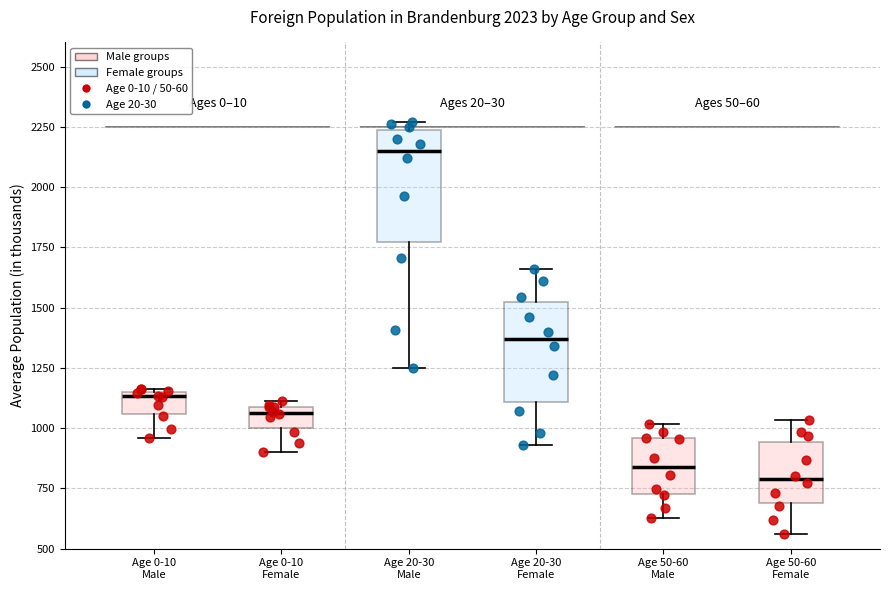

Reading left to right, transcribe this box plot: for each box, give where its median line is, the range the box spans, and where its two whiskers end, as read against the y-axis. The values are not printed on the chart, so give them approximately, as read against the axis.

Age 0-10 Male: median 1150 (just below the box's upper edge), box 1050 to 1150, whiskers 950 to 1150
Age 0-10 Female: median 1050, box 1000 to 1100, whiskers 900 to 1100 (just above the box's upper edge)
Age 20-30 Male: median 2150, box 1750 to 2250, whiskers 1250 to 2250 (just above the box's upper edge)
Age 20-30 Female: median 1350, box 1100 to 1500, whiskers 950 to 1650
Age 50-60 Male: median 850, box 750 to 950, whiskers 650 to 1000
Age 50-60 Female: median 800, box 700 to 950, whiskers 550 to 1050